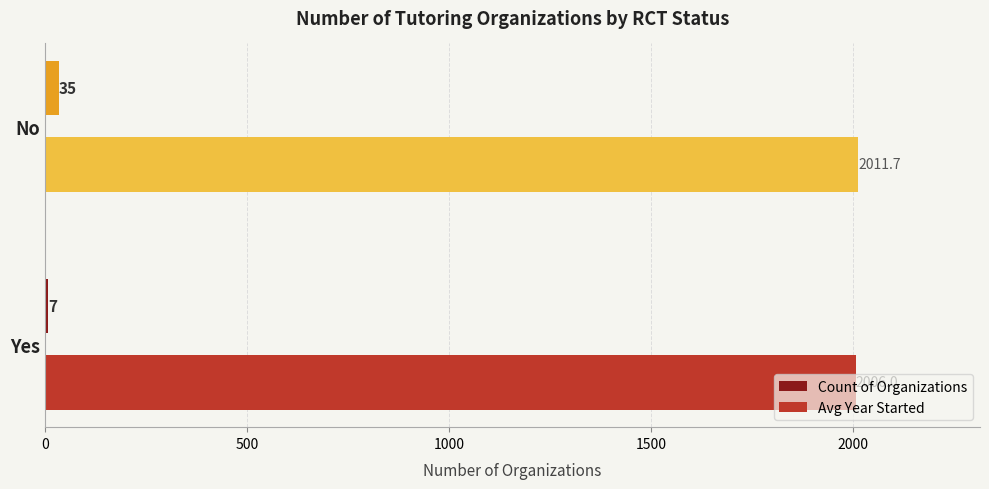

Is it true that Avg Year Started equals 2006.0 at Yes?

True